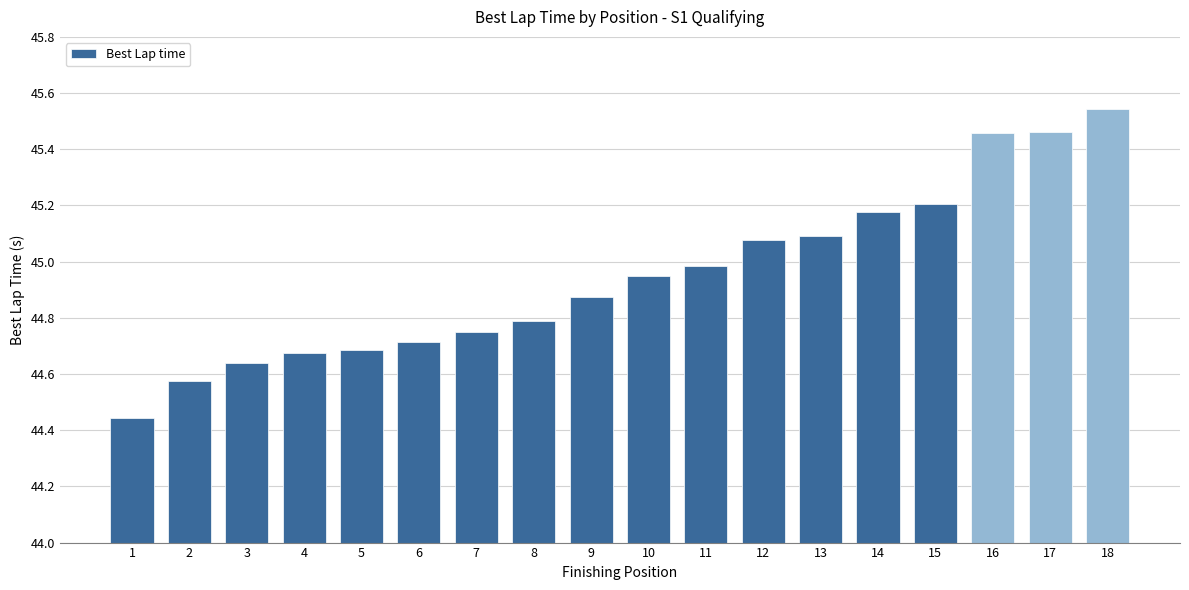

Count the number of data series in this chart.

1